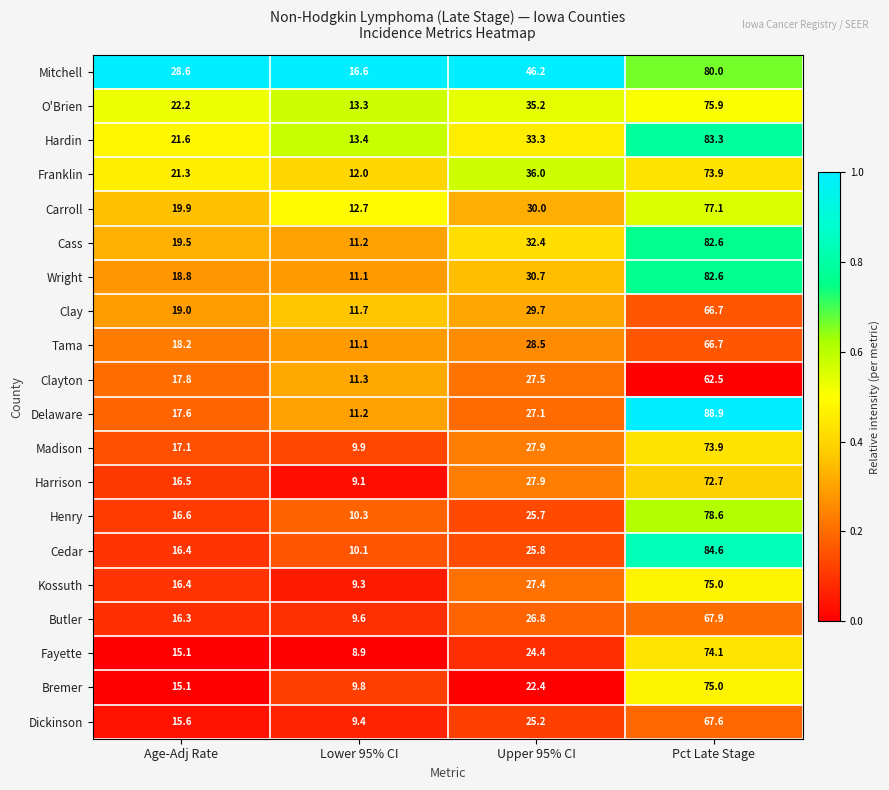

What is the difference between the maximum and second lowest values in the Henry series?

62.0